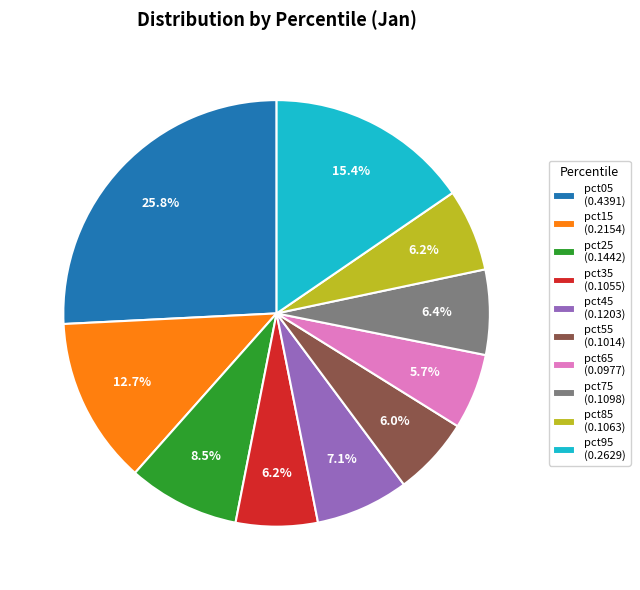

What percentage is the pct55 slice, to the nearest percent?

6%